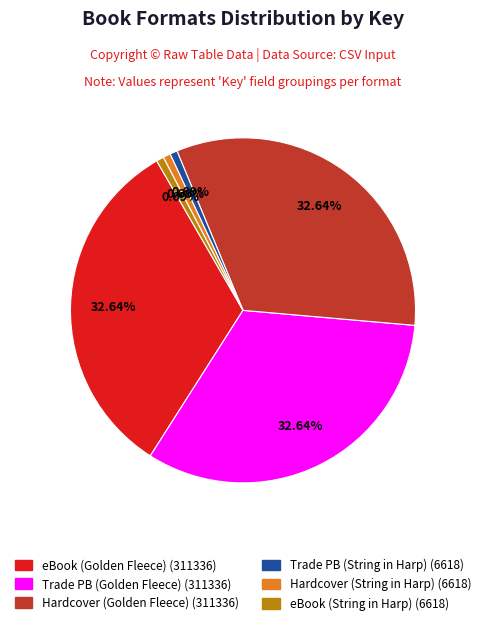

Is there a majority slice in this chart?

No